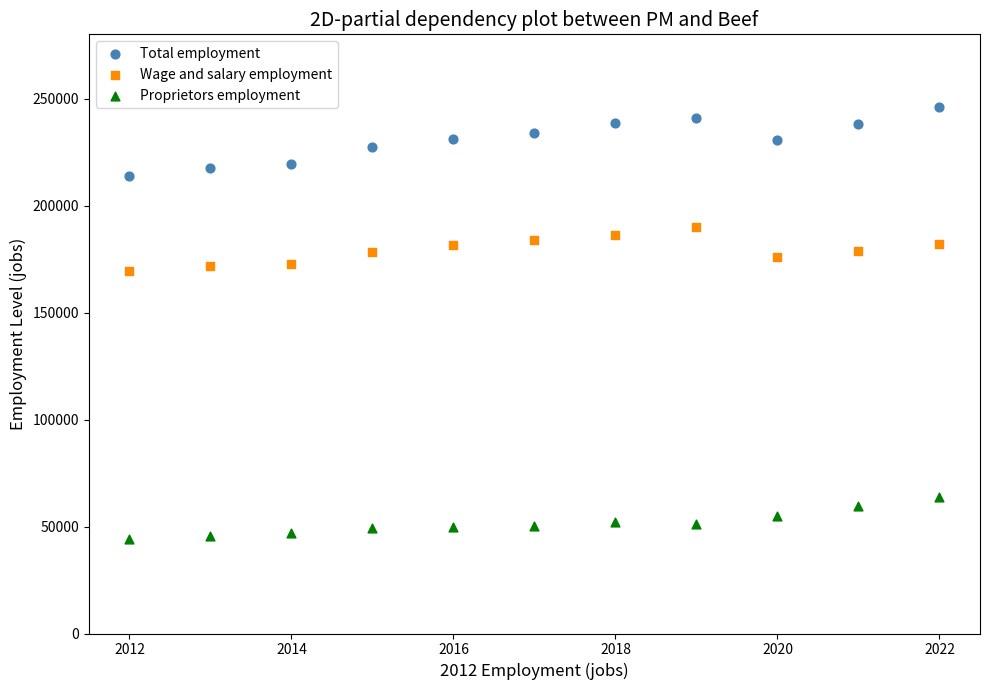

What are all the series names shown in the legend?

Total employment, Wage and salary employment, Proprietors employment